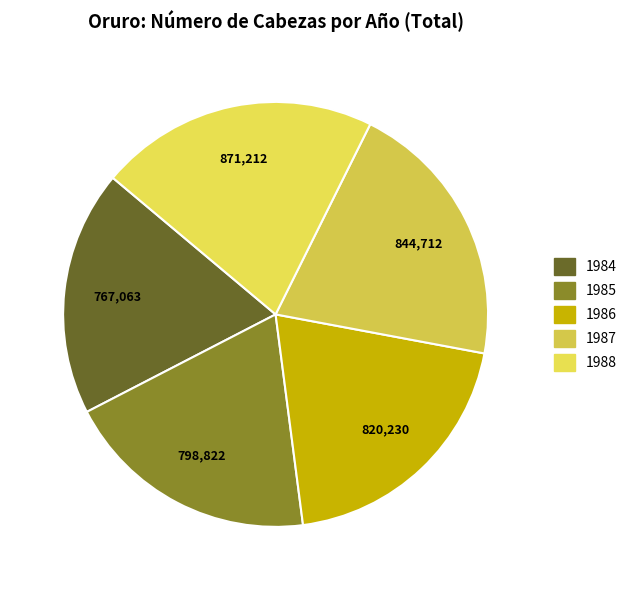

Count the number of slices in the pie.

5